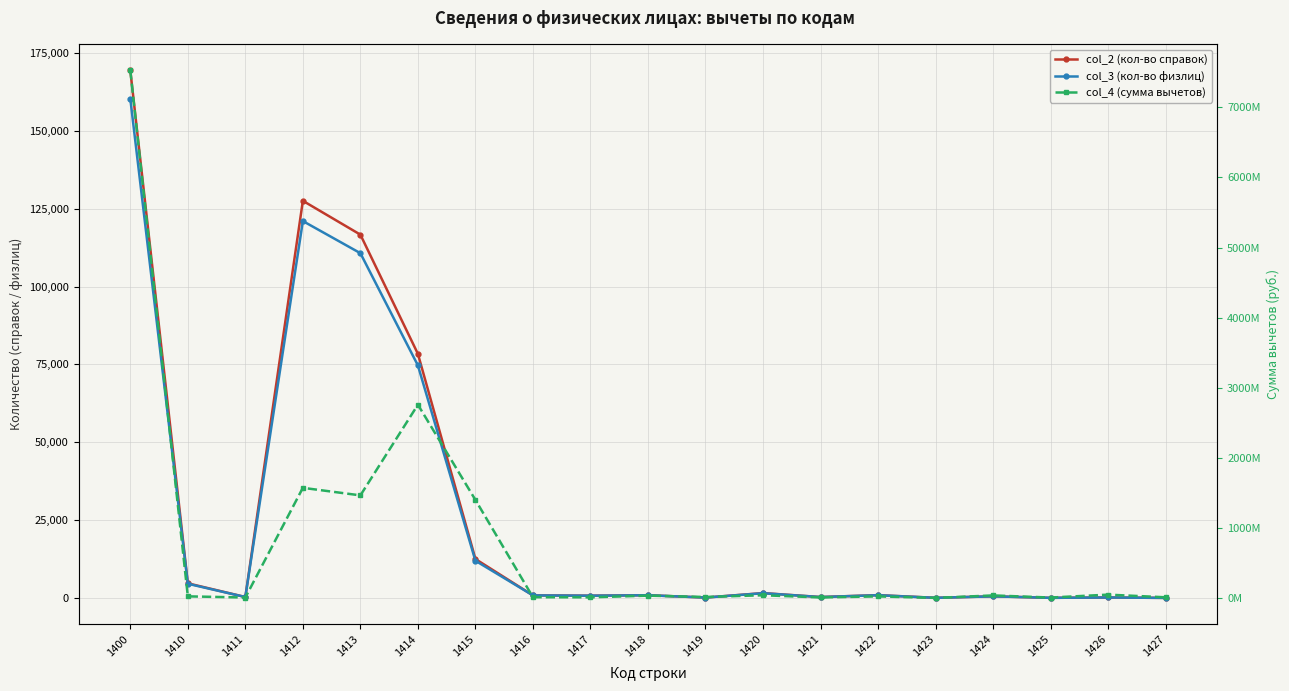

What are all the series names shown in the legend?

col_2 (кол-во справок), col_3 (кол-во физлиц), col_4 (сумма вычетов)